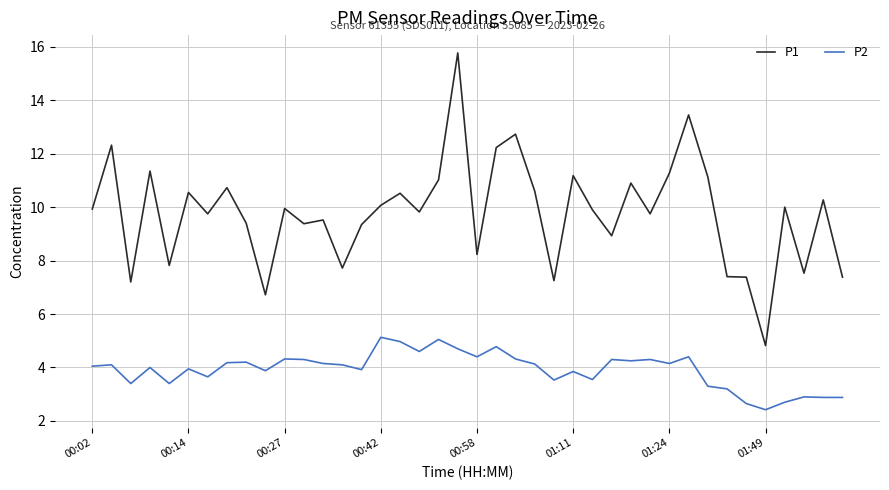

What is the average value of the P2 series?

3.9